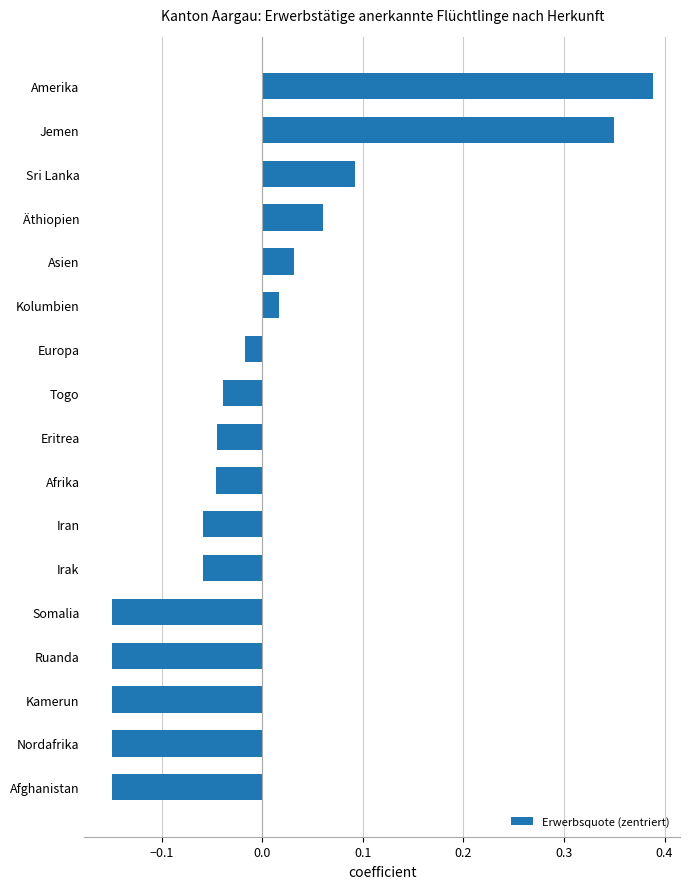

What is the difference between the second highest and second lowest values?

0.5